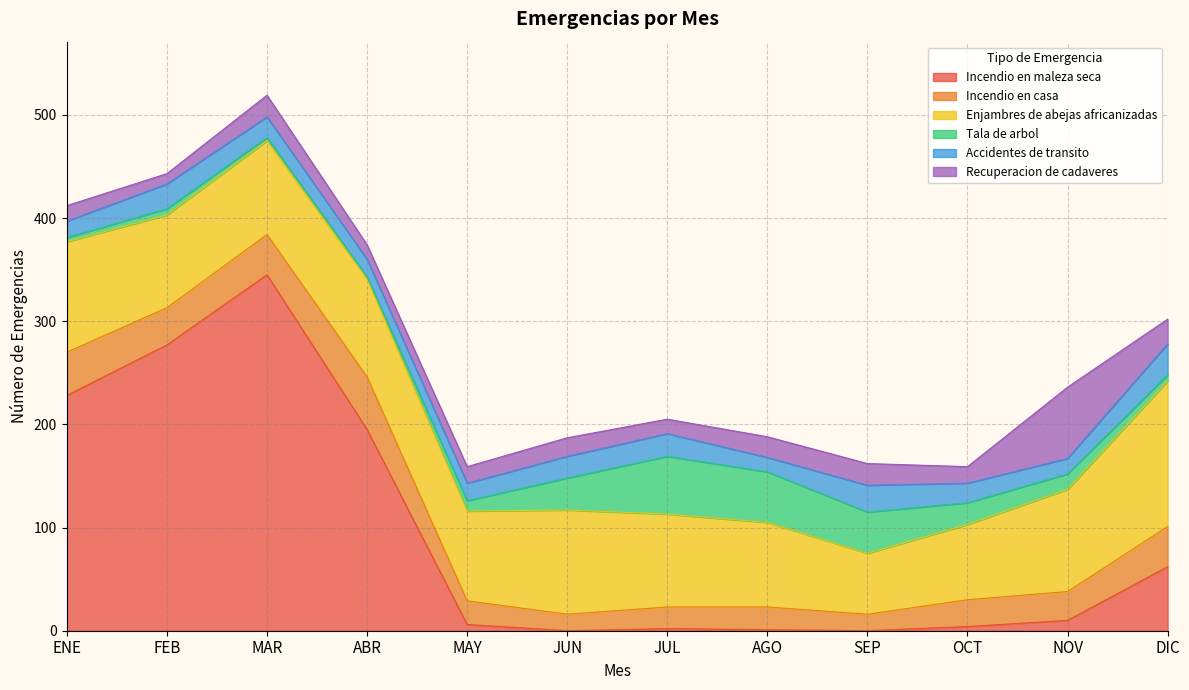

What is the label of the 10th point from the right?

MAR